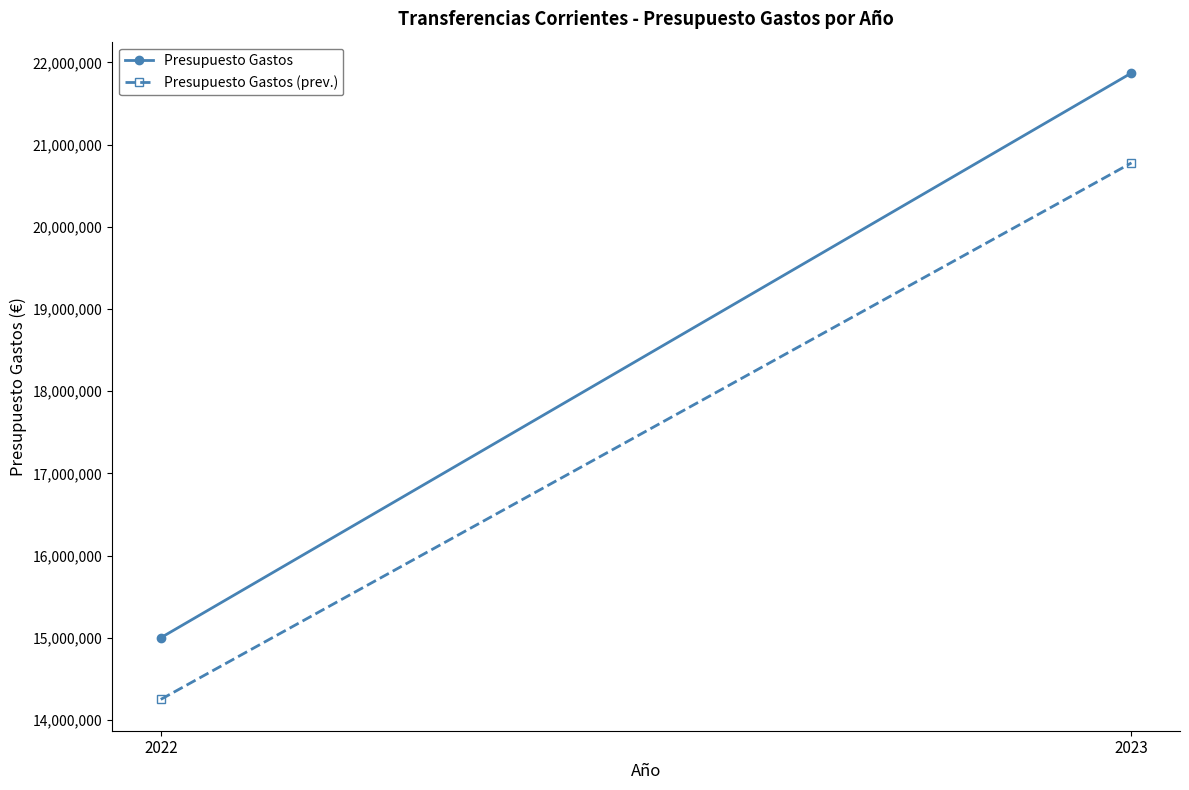

Reading left to right, what are all the values shown in this chart?

Presupuesto Gastos: 2022=15000000	2023=21870000
Presupuesto Gastos (prev.): 2022=14250000	2023=20776500